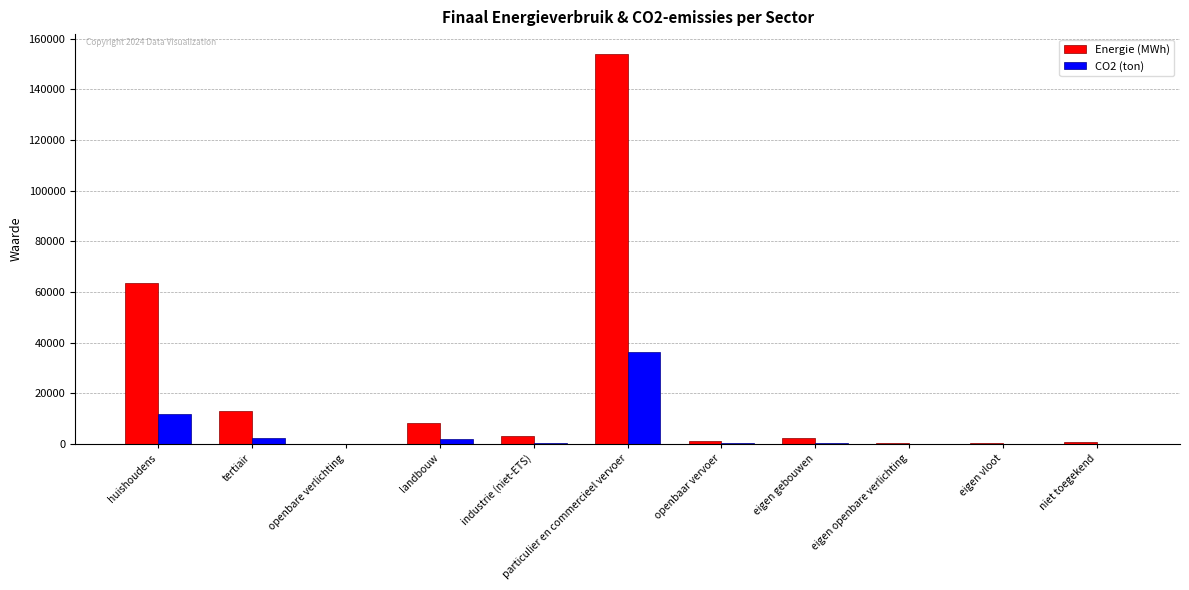

The Energie (MWh) series shows 0.0 at openbare verlichting. True or false?

True